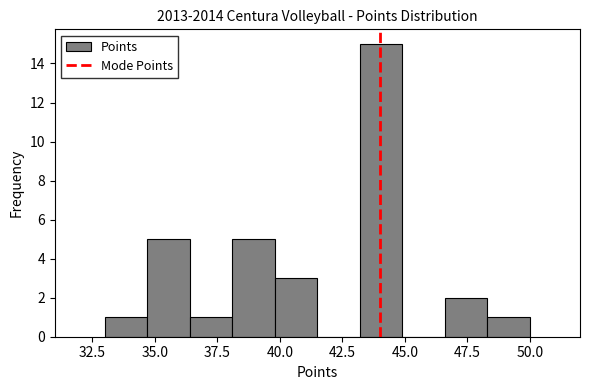

Around what value on the x-axis is the tallest bar? Give the approximate position of its centre, as read against the axis.

44.0